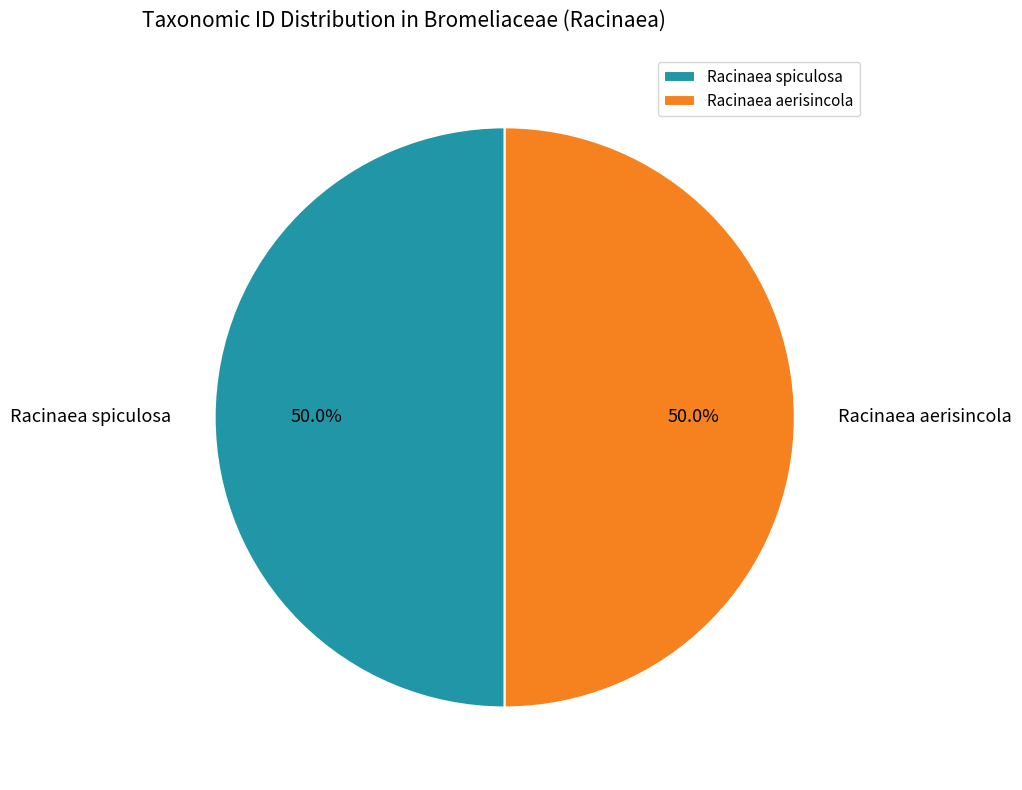

What portion of the pie excludes Racinaea aerisincola?

50.0%